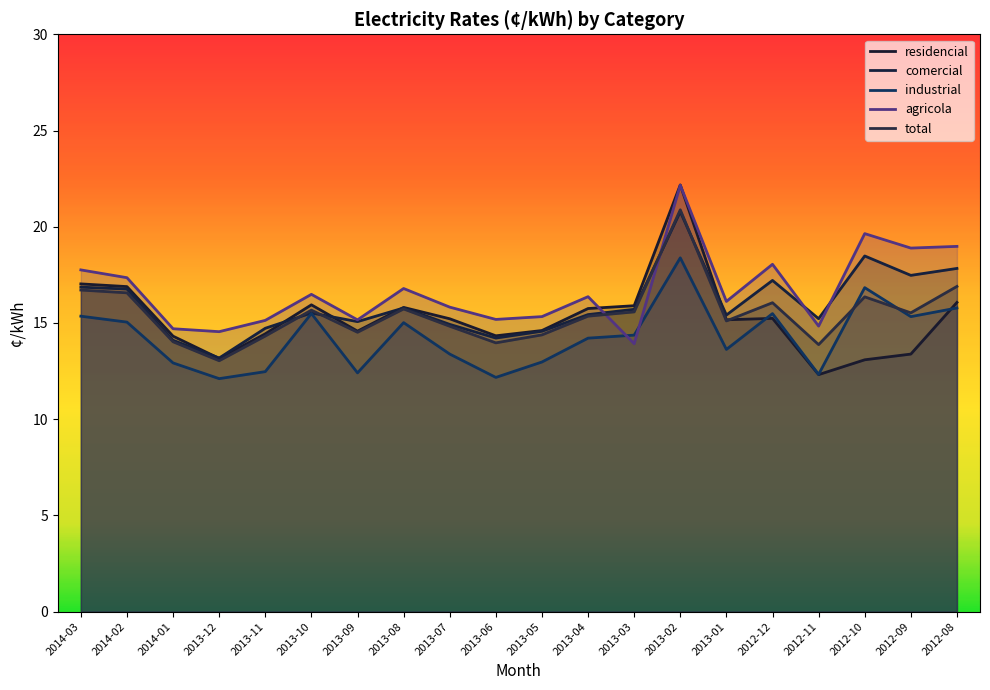

At how many categories does at least one series exceed 12?

20